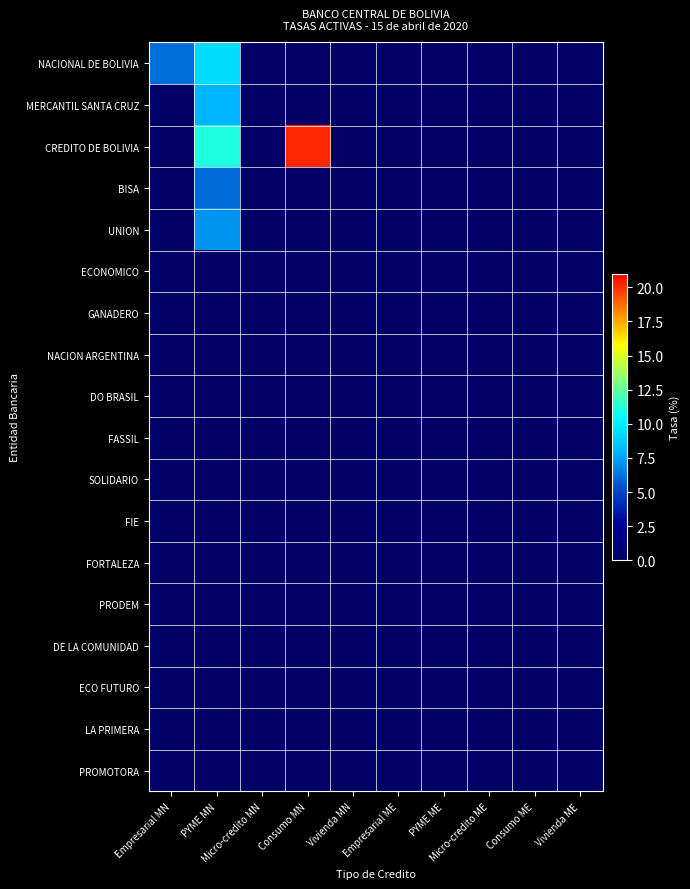

Reading left to right, transcribe all the data shown in this chart.

NACIONAL DE BOLIVIA: Empresarial MN=6.1	PYME MN=9.3	Micro-credito MN=0.0	Consumo MN=0.0	Vivienda MN=0.0	Empresarial ME=0.0	PYME ME=0.0	Micro-credito ME=0.0	Consumo ME=0.0	Vivienda ME=0.0
MERCANTIL SANTA CRUZ: Empresarial MN=0.0	PYME MN=8.0	Micro-credito MN=0.0	Consumo MN=0.0	Vivienda MN=0.0	Empresarial ME=0.0	PYME ME=0.0	Micro-credito ME=0.0	Consumo ME=0.0	Vivienda ME=0.0
CREDITO DE BOLIVIA: Empresarial MN=0.0	PYME MN=11.1	Micro-credito MN=0.0	Consumo MN=20.1	Vivienda MN=0.0	Empresarial ME=0.0	PYME ME=0.0	Micro-credito ME=0.0	Consumo ME=0.0	Vivienda ME=0.0
BISA: Empresarial MN=0.0	PYME MN=6.1	Micro-credito MN=0.0	Consumo MN=0.0	Vivienda MN=0.0	Empresarial ME=0.0	PYME ME=0.0	Micro-credito ME=0.0	Consumo ME=0.0	Vivienda ME=0.0
UNION: Empresarial MN=0.0	PYME MN=7.1	Micro-credito MN=0.0	Consumo MN=0.0	Vivienda MN=0.0	Empresarial ME=0.0	PYME ME=0.0	Micro-credito ME=0.0	Consumo ME=0.0	Vivienda ME=0.0
ECONOMICO: Empresarial MN=0.0	PYME MN=0.0	Micro-credito MN=0.0	Consumo MN=0.0	Vivienda MN=0.0	Empresarial ME=0.0	PYME ME=0.0	Micro-credito ME=0.0	Consumo ME=0.0	Vivienda ME=0.0
GANADERO: Empresarial MN=0.0	PYME MN=0.0	Micro-credito MN=0.0	Consumo MN=0.0	Vivienda MN=0.0	Empresarial ME=0.0	PYME ME=0.0	Micro-credito ME=0.0	Consumo ME=0.0	Vivienda ME=0.0
NACION ARGENTINA: Empresarial MN=0.0	PYME MN=0.0	Micro-credito MN=0.0	Consumo MN=0.0	Vivienda MN=0.0	Empresarial ME=0.0	PYME ME=0.0	Micro-credito ME=0.0	Consumo ME=0.0	Vivienda ME=0.0
DO BRASIL: Empresarial MN=0.0	PYME MN=0.0	Micro-credito MN=0.0	Consumo MN=0.0	Vivienda MN=0.0	Empresarial ME=0.0	PYME ME=0.0	Micro-credito ME=0.0	Consumo ME=0.0	Vivienda ME=0.0
FASSIL: Empresarial MN=0.0	PYME MN=0.0	Micro-credito MN=0.0	Consumo MN=0.0	Vivienda MN=0.0	Empresarial ME=0.0	PYME ME=0.0	Micro-credito ME=0.0	Consumo ME=0.0	Vivienda ME=0.0
SOLIDARIO: Empresarial MN=0.0	PYME MN=0.0	Micro-credito MN=0.0	Consumo MN=0.0	Vivienda MN=0.0	Empresarial ME=0.0	PYME ME=0.0	Micro-credito ME=0.0	Consumo ME=0.0	Vivienda ME=0.0
FIE: Empresarial MN=0.0	PYME MN=0.0	Micro-credito MN=0.0	Consumo MN=0.0	Vivienda MN=0.0	Empresarial ME=0.0	PYME ME=0.0	Micro-credito ME=0.0	Consumo ME=0.0	Vivienda ME=0.0
FORTALEZA: Empresarial MN=0.0	PYME MN=0.0	Micro-credito MN=0.0	Consumo MN=0.0	Vivienda MN=0.0	Empresarial ME=0.0	PYME ME=0.0	Micro-credito ME=0.0	Consumo ME=0.0	Vivienda ME=0.0
PRODEM: Empresarial MN=0.0	PYME MN=0.0	Micro-credito MN=0.0	Consumo MN=0.0	Vivienda MN=0.0	Empresarial ME=0.0	PYME ME=0.0	Micro-credito ME=0.0	Consumo ME=0.0	Vivienda ME=0.0
DE LA COMUNIDAD: Empresarial MN=0.0	PYME MN=0.0	Micro-credito MN=0.0	Consumo MN=0.0	Vivienda MN=0.0	Empresarial ME=0.0	PYME ME=0.0	Micro-credito ME=0.0	Consumo ME=0.0	Vivienda ME=0.0
ECO FUTURO: Empresarial MN=0.0	PYME MN=0.0	Micro-credito MN=0.0	Consumo MN=0.0	Vivienda MN=0.0	Empresarial ME=0.0	PYME ME=0.0	Micro-credito ME=0.0	Consumo ME=0.0	Vivienda ME=0.0
LA PRIMERA: Empresarial MN=0.0	PYME MN=0.0	Micro-credito MN=0.0	Consumo MN=0.0	Vivienda MN=0.0	Empresarial ME=0.0	PYME ME=0.0	Micro-credito ME=0.0	Consumo ME=0.0	Vivienda ME=0.0
PROMOTORA: Empresarial MN=0.0	PYME MN=0.0	Micro-credito MN=0.0	Consumo MN=0.0	Vivienda MN=0.0	Empresarial ME=0.0	PYME ME=0.0	Micro-credito ME=0.0	Consumo ME=0.0	Vivienda ME=0.0